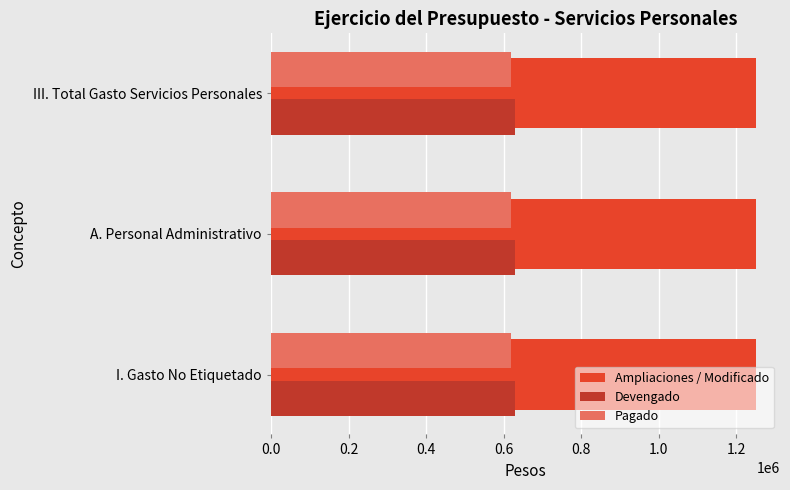

What are all the series names shown in the legend?

Ampliaciones / Modificado, Devengado, Pagado